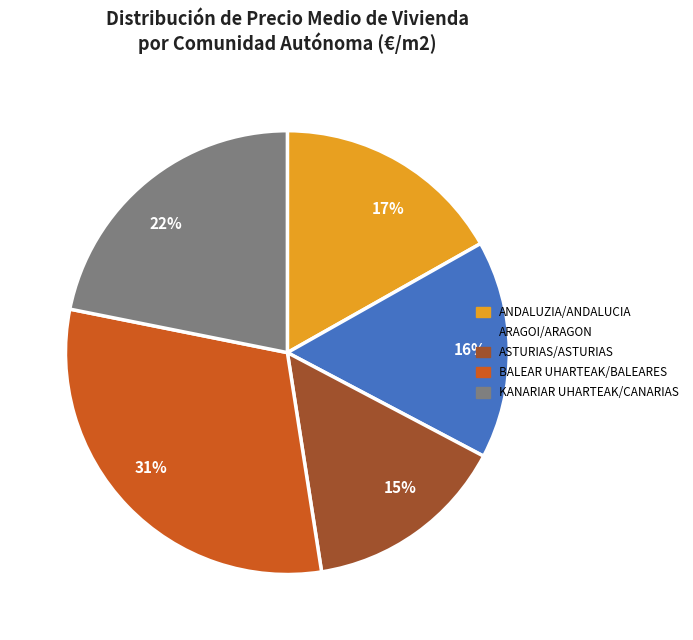

The 15% slice represents 7% of the pie. True or false?

False